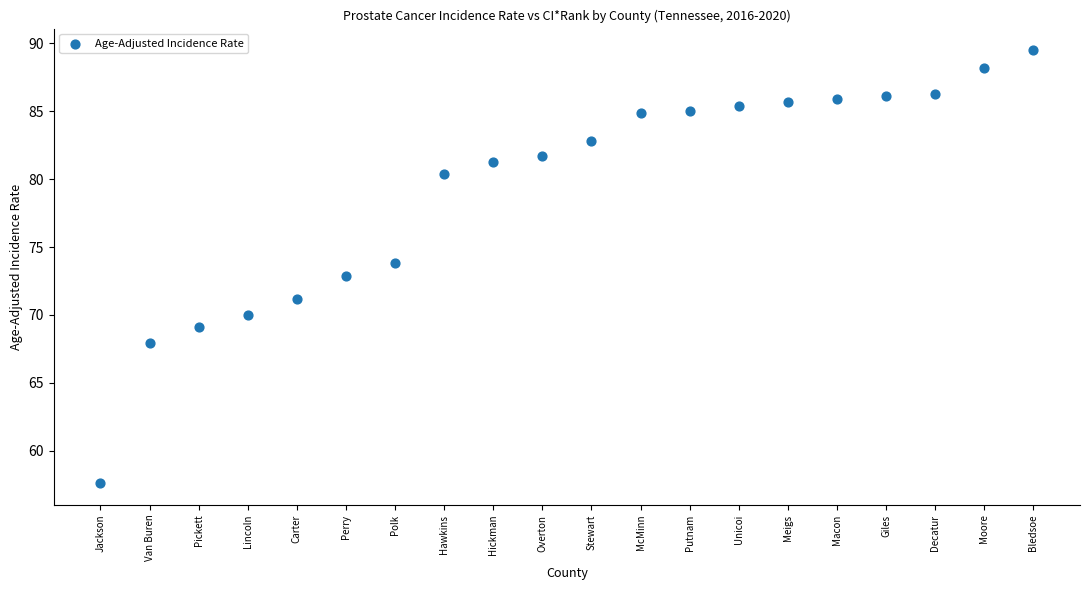

What is the range of Y values (max minus min)?

31.9